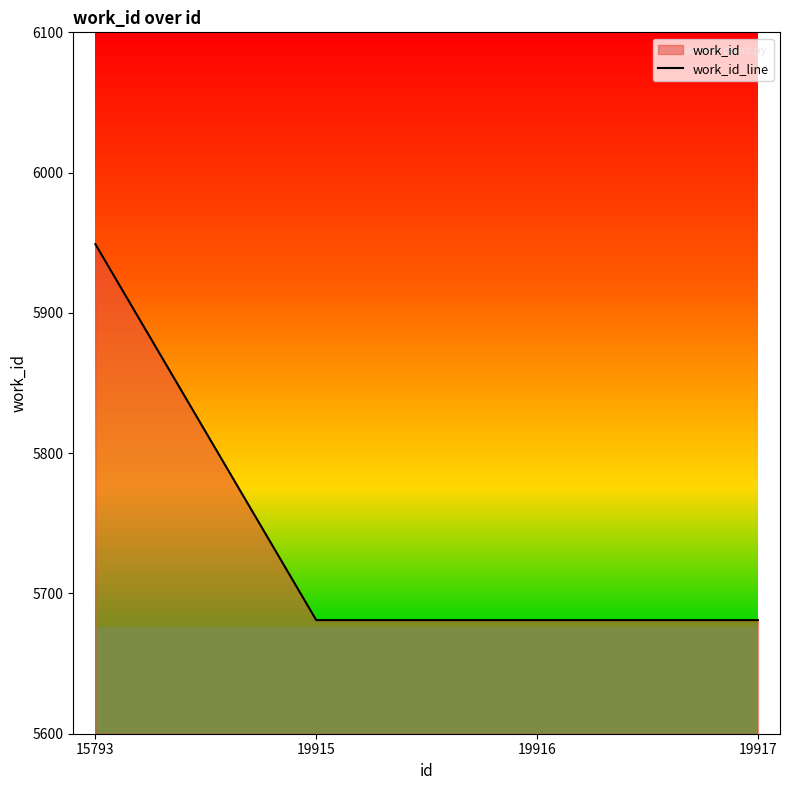

Reading right to left, list all the values displayed in this chart.

5681	5681	5681	5949